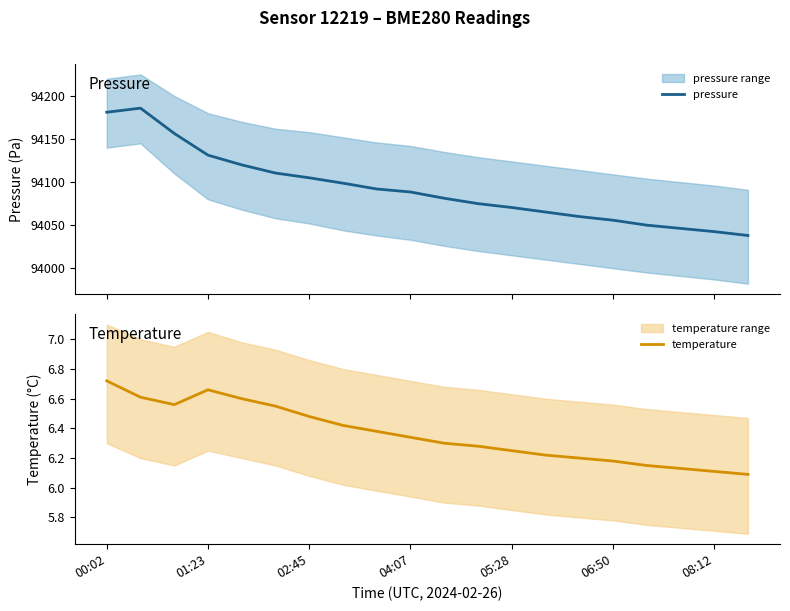

At which label does temperature reach its peak?

00:02